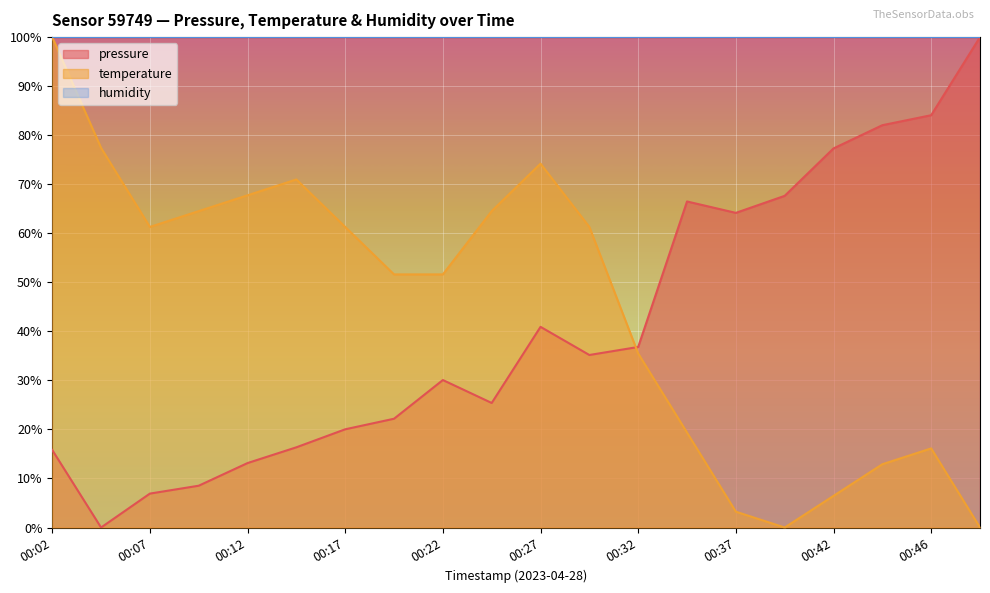

How many data points in temperature are above 61?

10